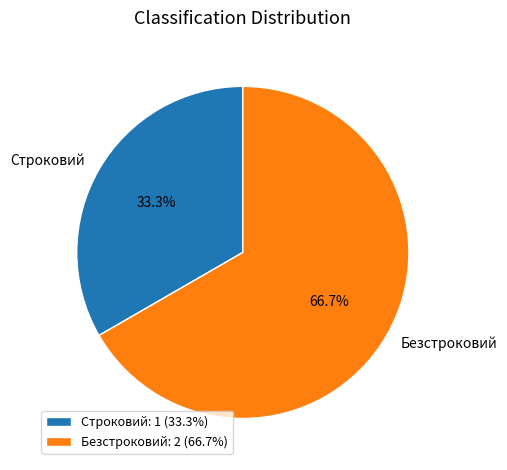

To the nearest percent, what percentage of the pie is Безстроковий?

67%